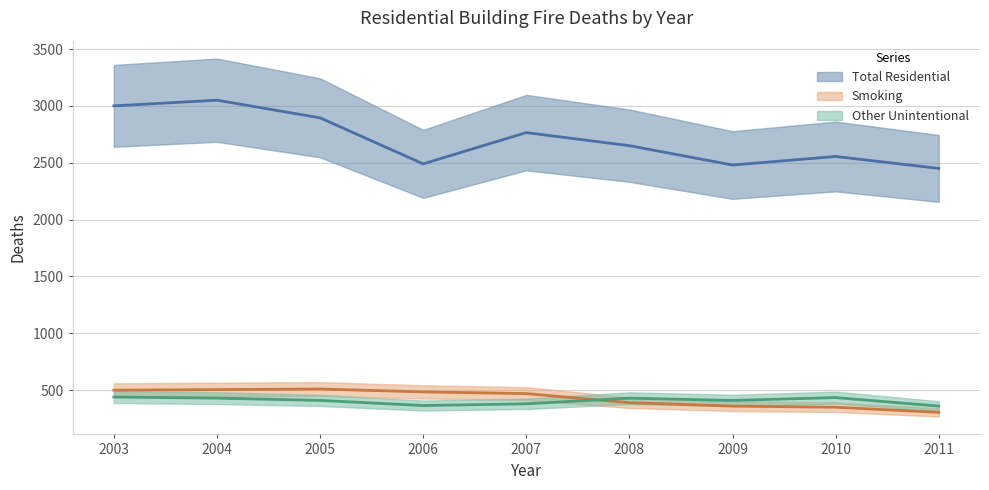

How many data points in Other Unintentional are less than 410?

3